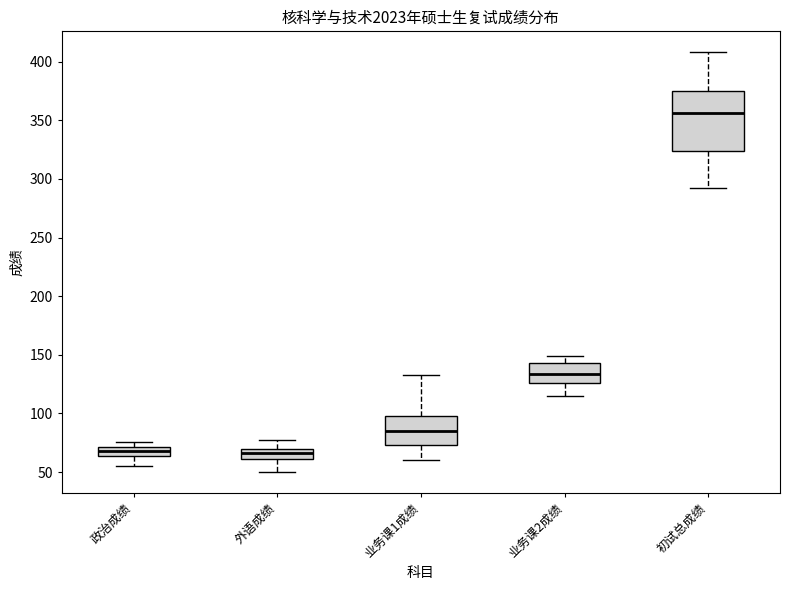

Comparing the boxes themselves (not the whiskers), which one is the tallest?

初试总成绩